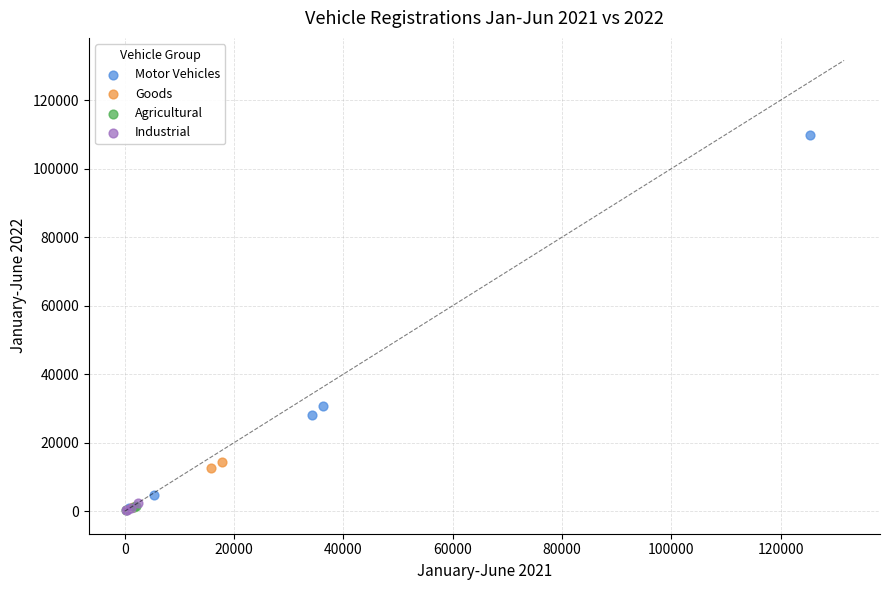

Which series has the largest Y range (max minus min)?

Motor Vehicles